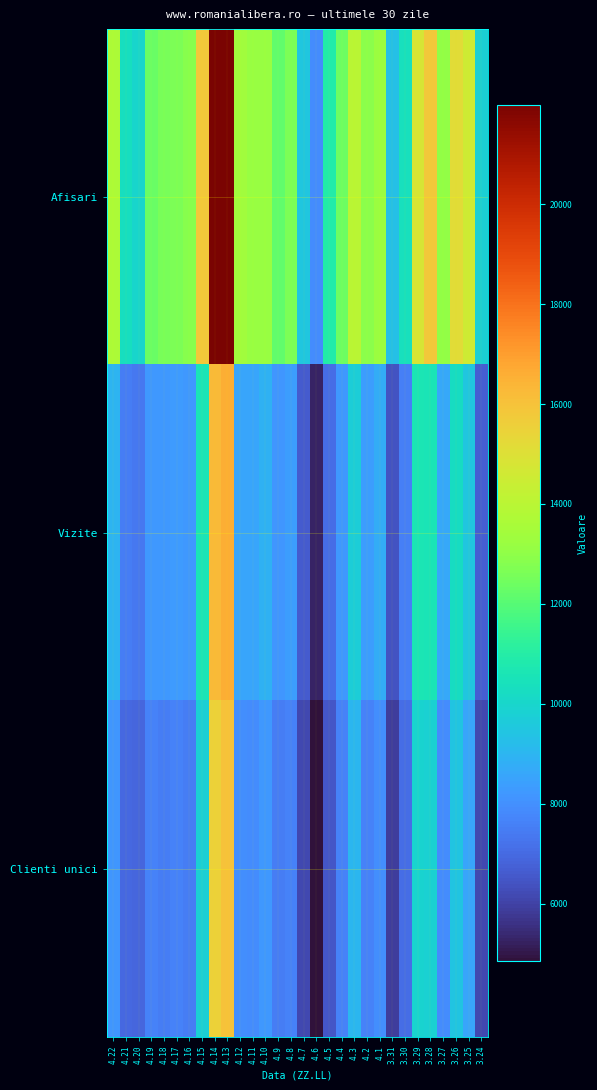

Which category has the lowest value across all series?

4.6